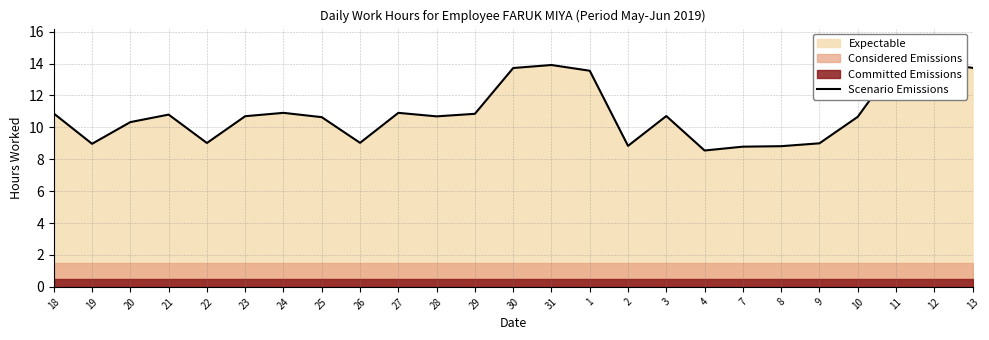

Where is the data nearest to the value 11?

24